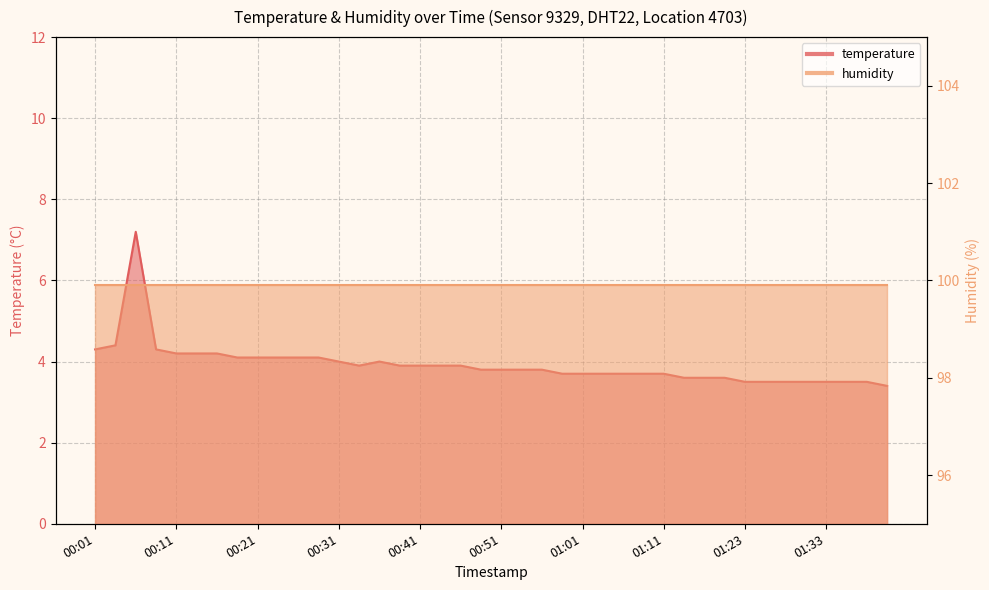

Reading left to right, what are all the values shown in this chart?

00:01=4.3	00:04=4.4	00:06=7.2	00:09=4.3	00:11=4.2	00:14=4.2	00:16=4.2	00:18=4.1	00:21=4.1	00:23=4.1	00:26=4.1	00:28=4.1	00:31=4.0	00:33=3.9	00:36=4.0	00:38=3.9	00:41=3.9	00:43=3.9	00:46=3.9	00:48=3.8	00:51=3.8	00:53=3.8	00:56=3.8	00:58=3.7	01:01=3.7	01:03=3.7	01:06=3.7	01:08=3.7	01:11=3.7	01:13=3.6	01:16=3.6	01:18=3.6	01:23=3.5	01:26=3.5	01:28=3.5	01:31=3.5	01:33=3.5	01:36=3.5	01:38=3.5	01:41=3.4